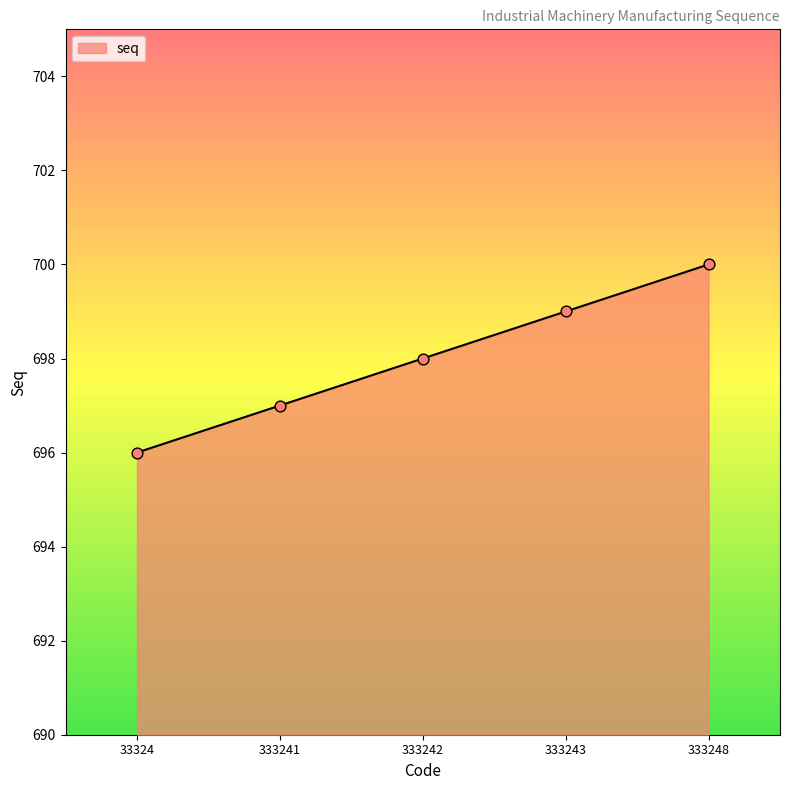

Approximately how many times larger is the value at 333241 compared to 33324?

1.0